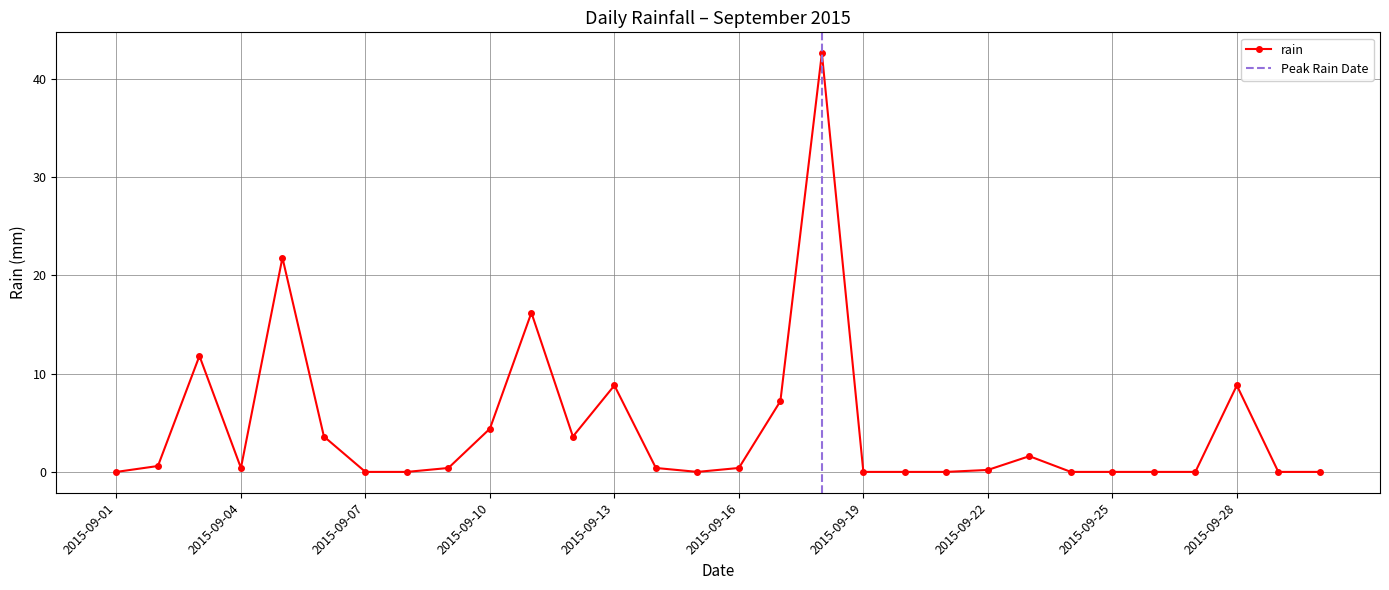

True or false: the data shows 8.8 at 2015-09-13.

True